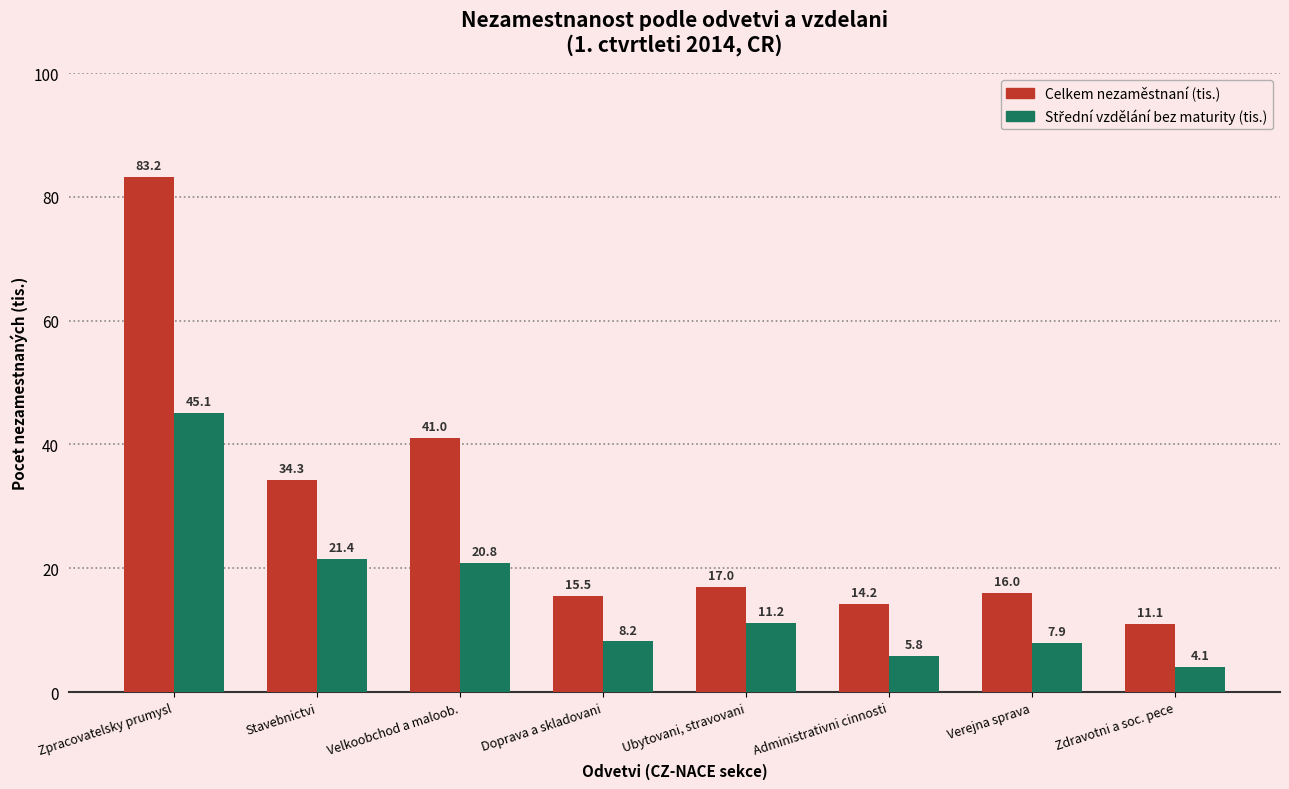

What is the spread (max minus min) of values at Zpracovatelsky prumysl?

38.1